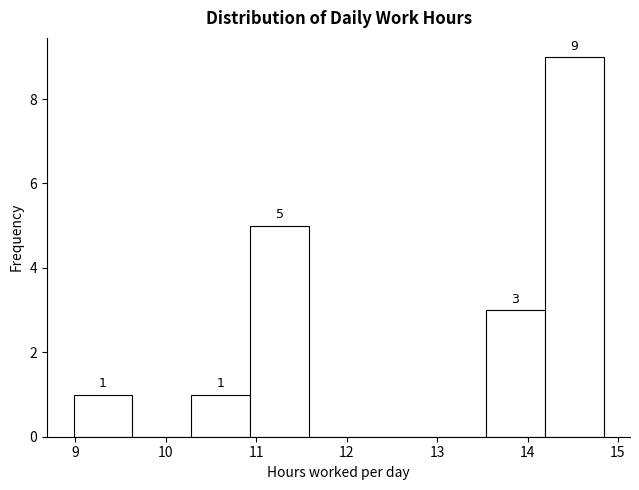

Which range on the x-axis has the tallest bar?

14.2 to 14.8